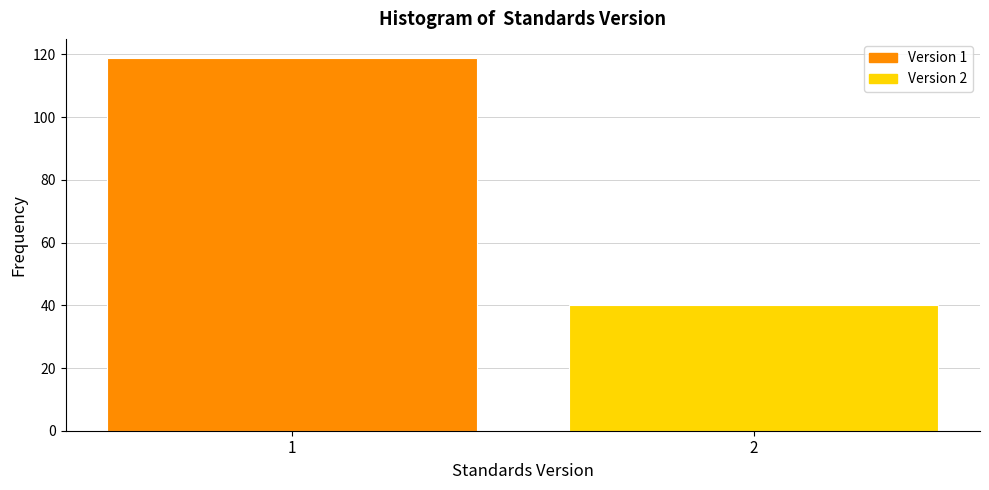

Reading left to right, what are all the values shown in this chart?

1=119	2=40